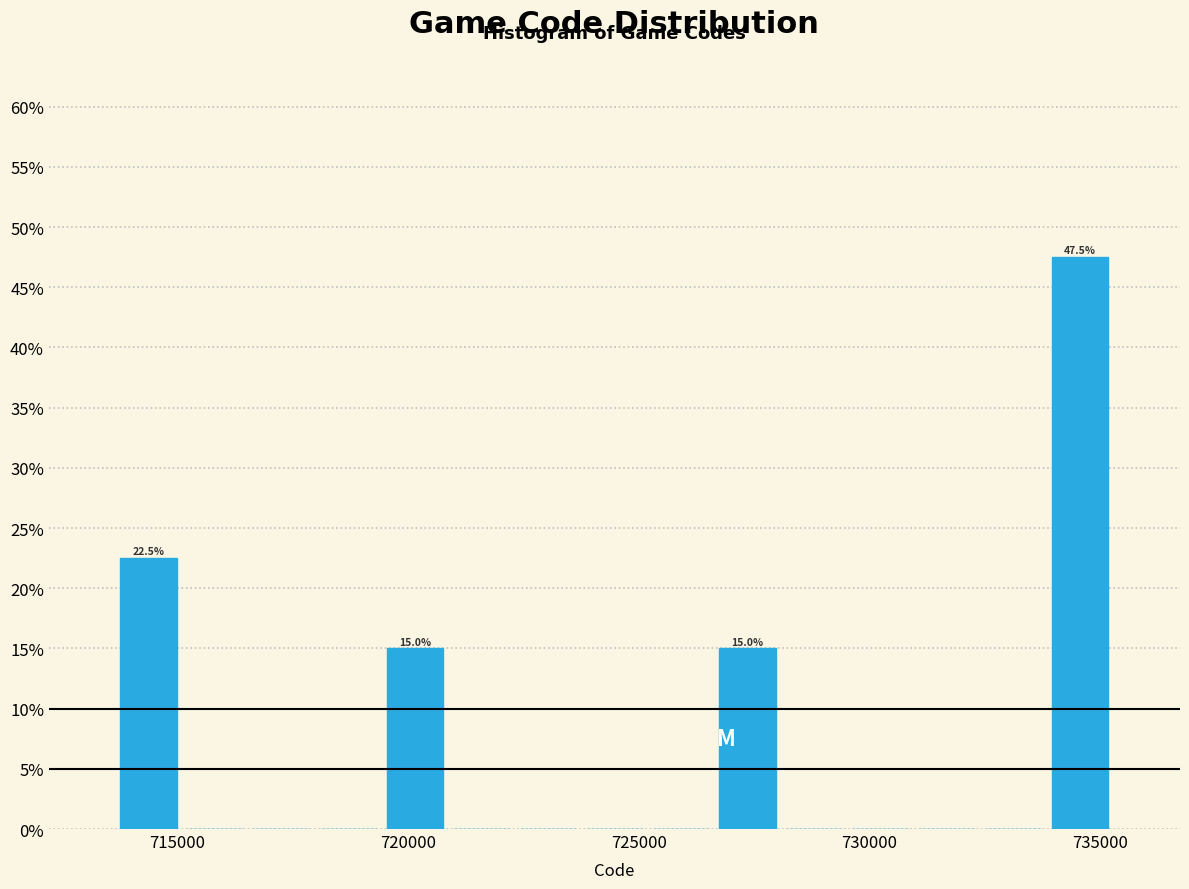

Read against the x-axis, roughly where is the centre of the tallest bar?

734500